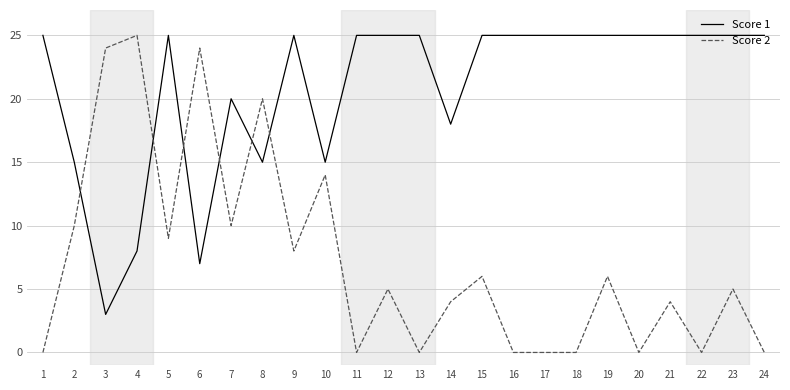

True or false: Score 1 has a value of 25 at 23.

True